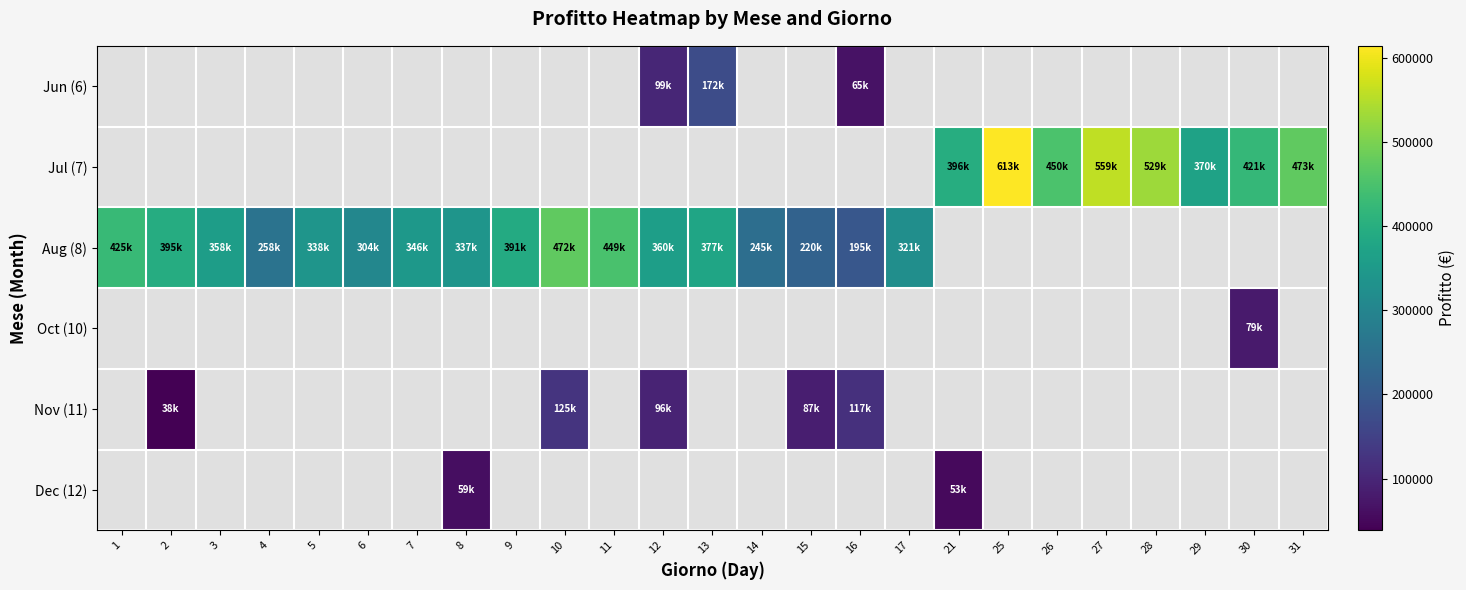

How many values in the Jun (6) series are below 172570?

2